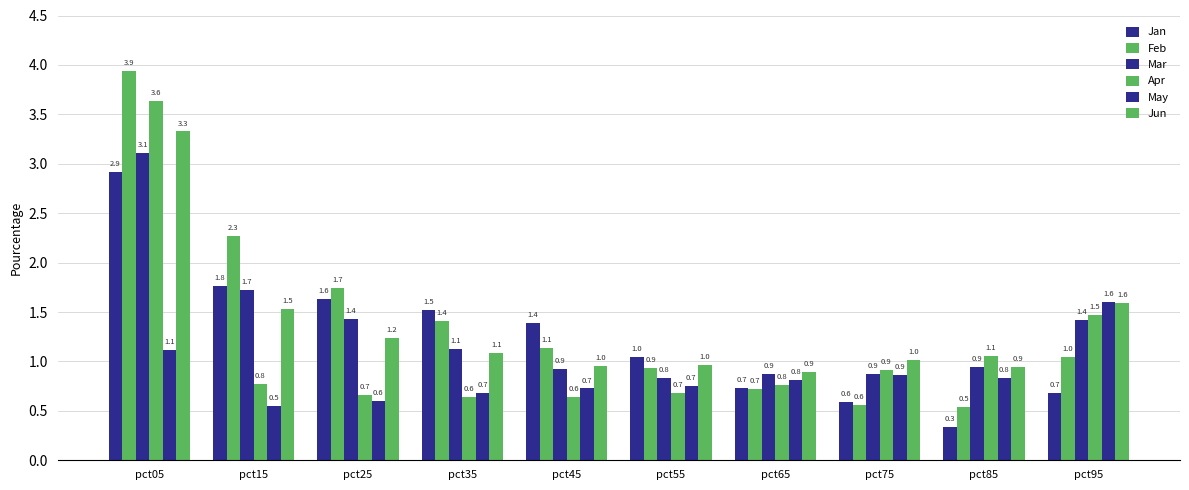

Between pct75 and pct95, which series saw the biggest shift?

May